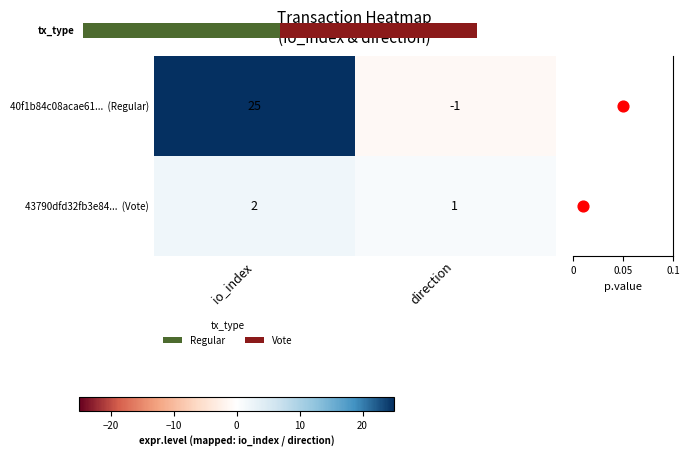

At which label is 40f1b84c08acae61... (Regular) closest to 12?

io_index